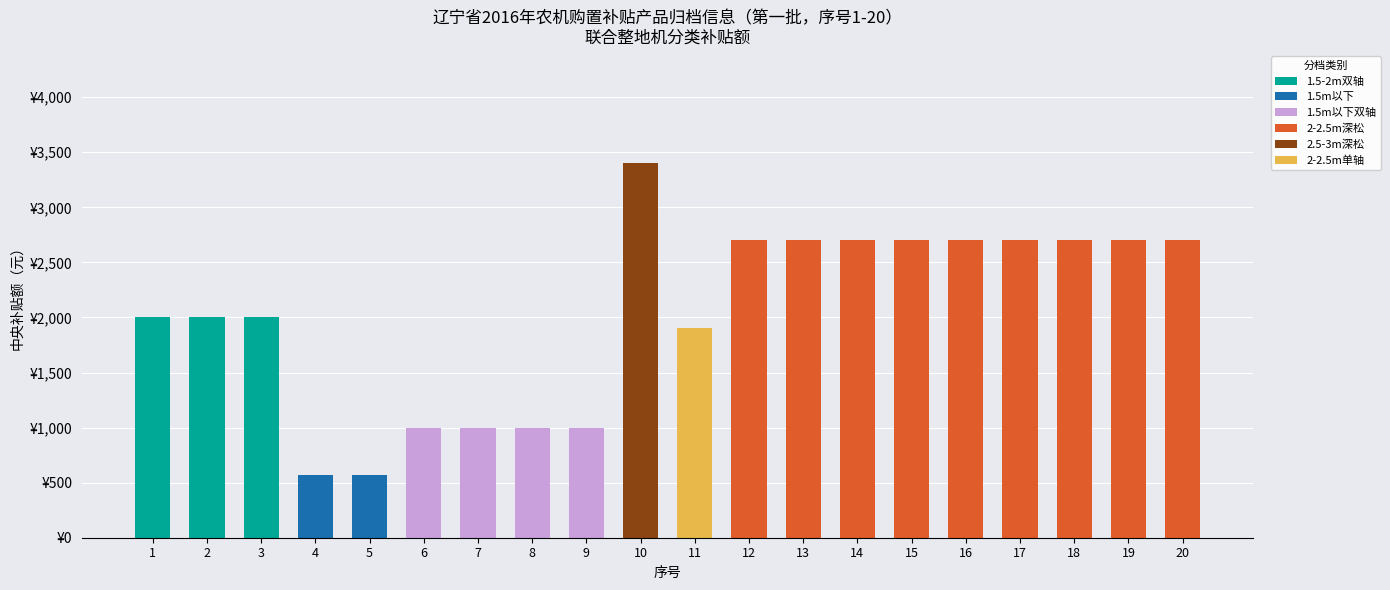

At which category is the sum across all series the highest?

10